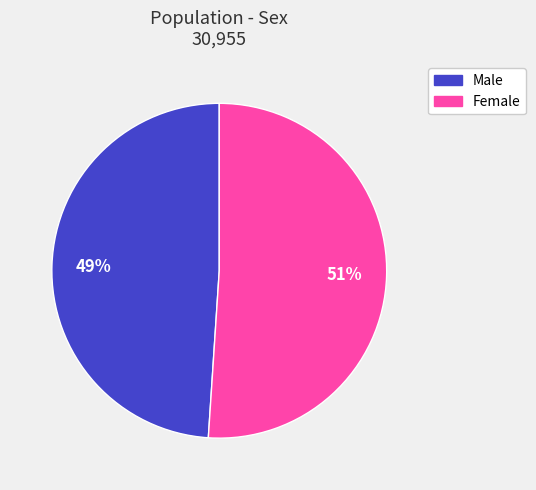

Which slice is the smallest?

Male